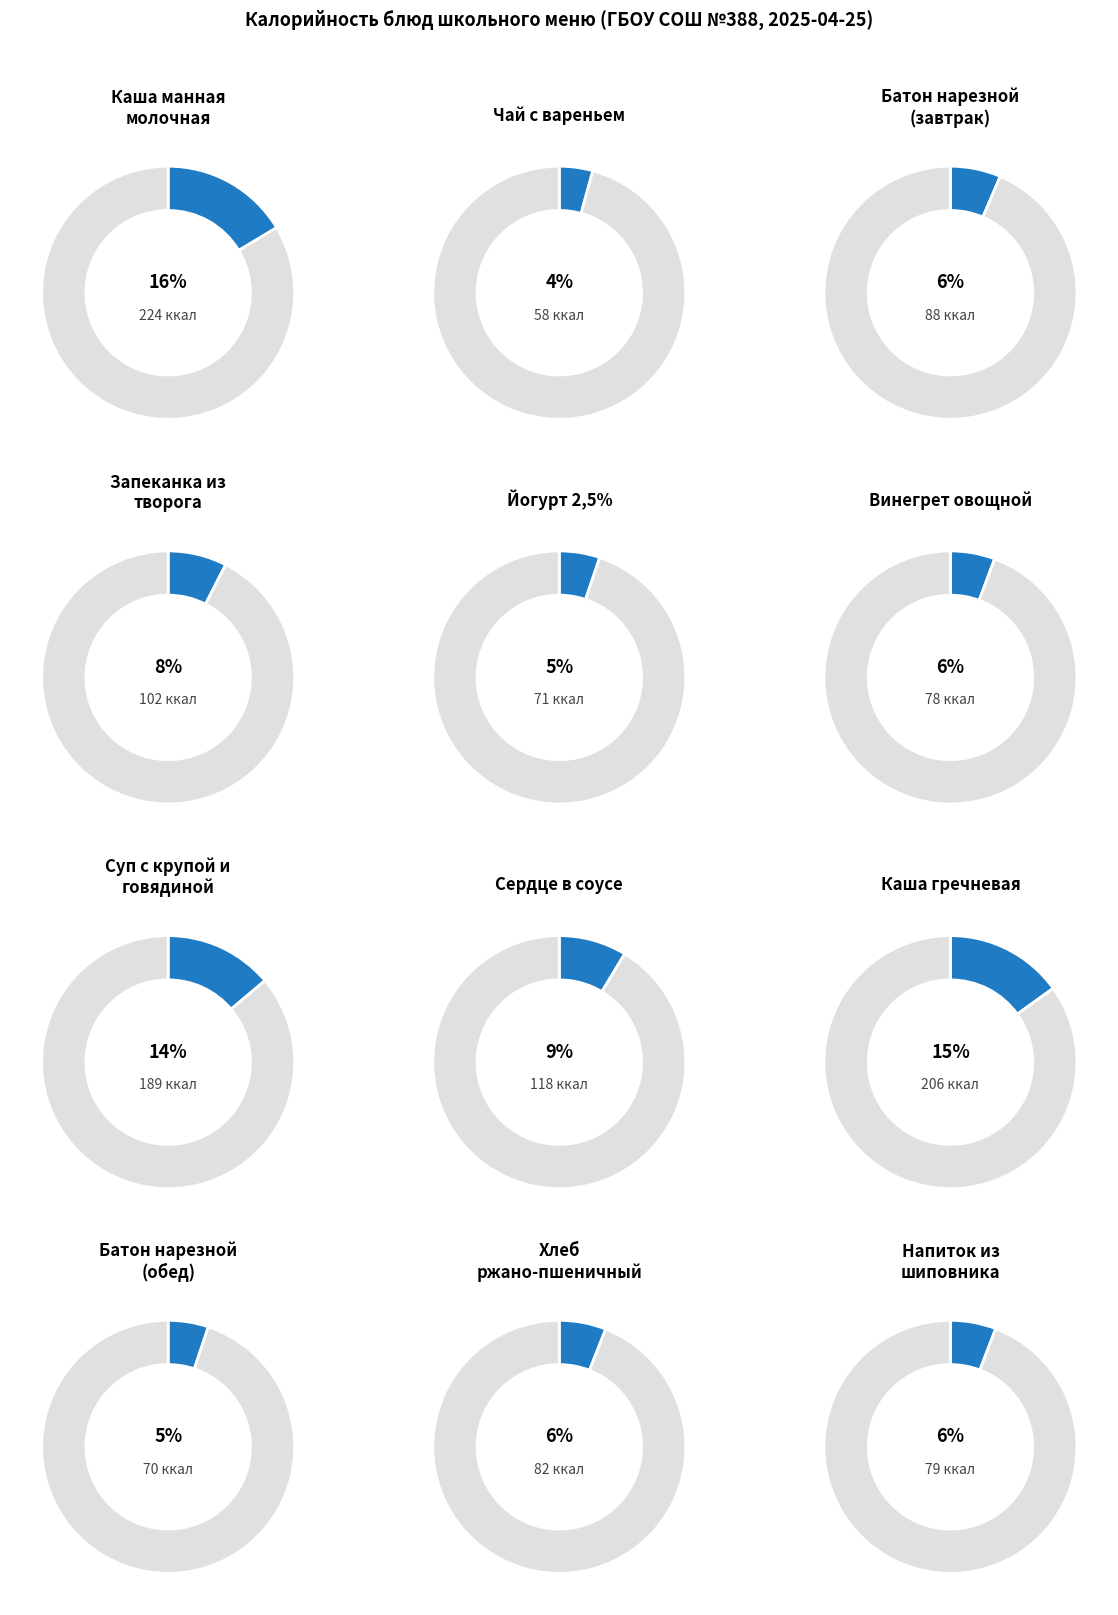

Which category has the biggest portion of the pie?

Каша манная молочная